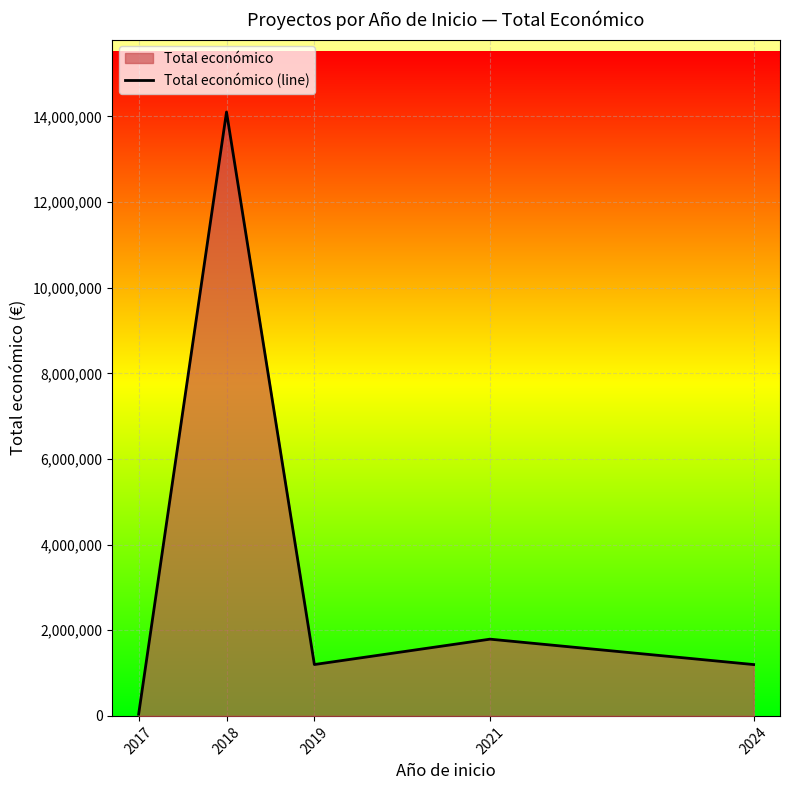

Which category has the highest value across all series?

2018